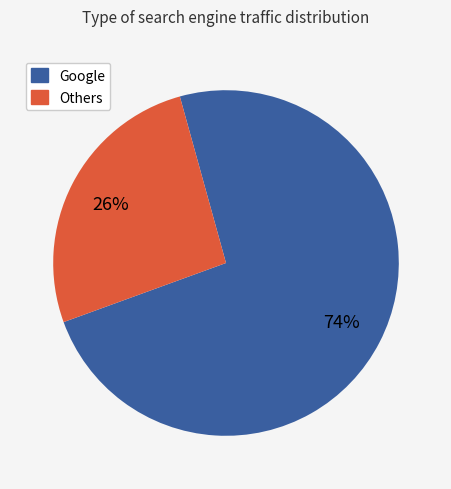

To the nearest percent, what is the average slice percentage?

50%